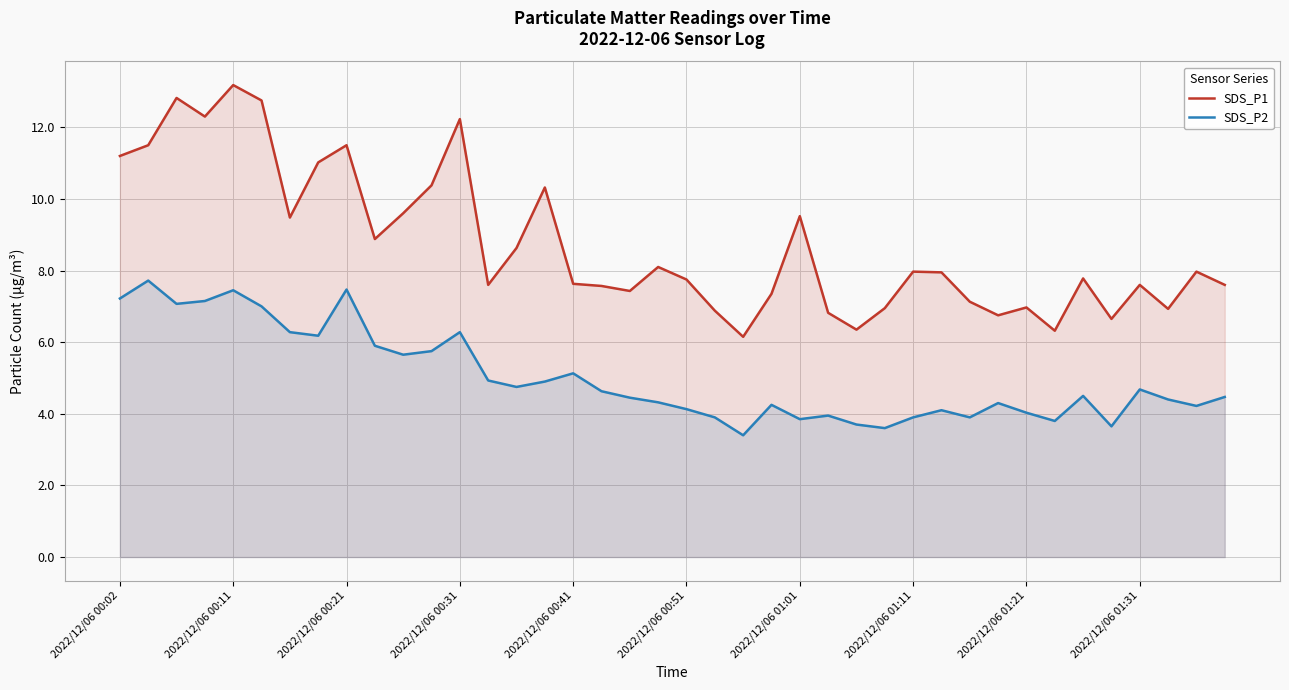

What are all the series names shown in the legend?

SDS_P1, SDS_P2